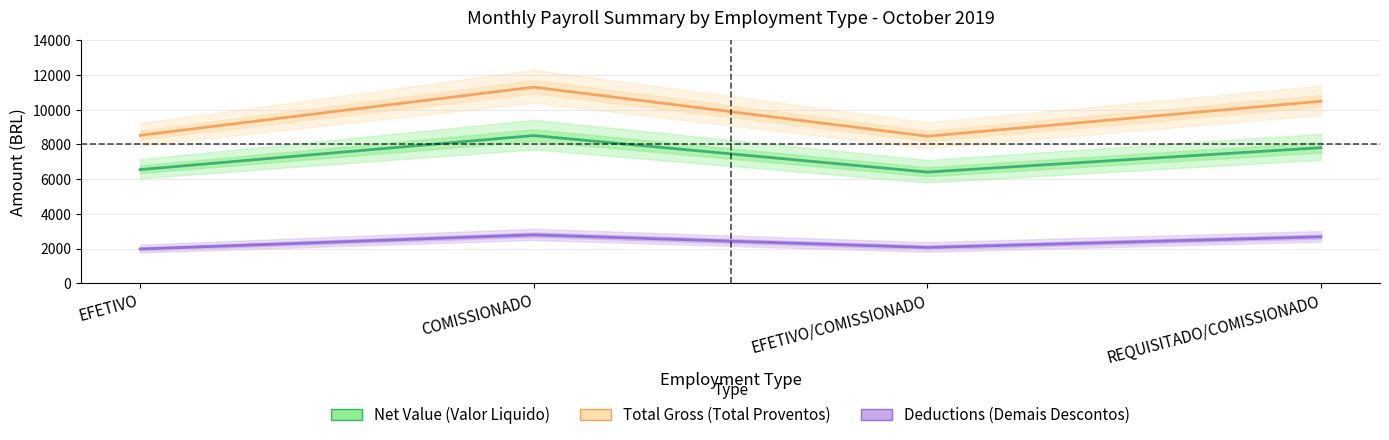

How many interior local valleys does the Deductions (Demais Descontos) series have?

1